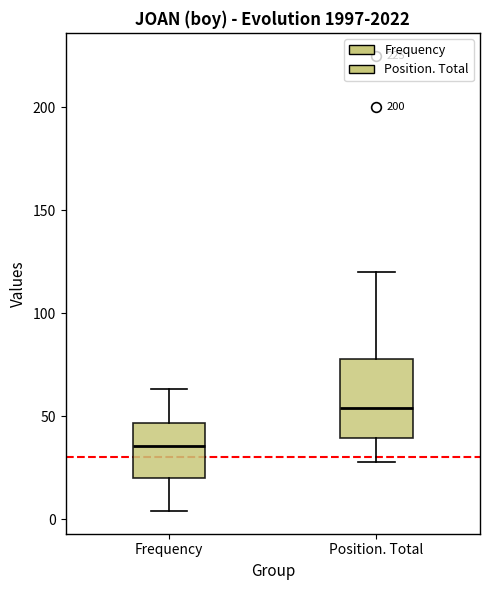

Reading left to right, transcribe this box plot: for each box, give where its median line is, the range the box spans, and where its two whiskers end, as read against the y-axis. The values are not printed on the chart, so give them approximately, as read against the axis.

Frequency: median 35, box 20 to 45, whiskers 5 to 65
Position. Total: median 55, box 40 to 80, whiskers 30 to 120